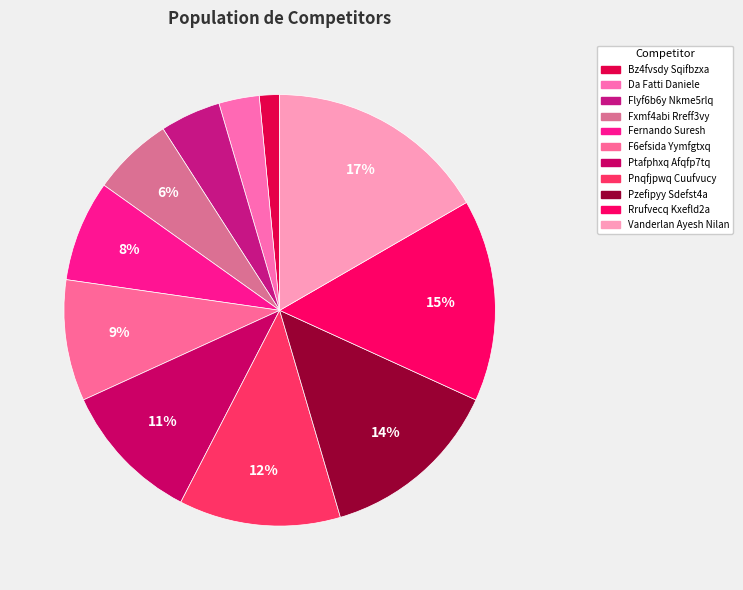

Is it true that Rrufvecq Kxefld2a is 9% of the pie?

False